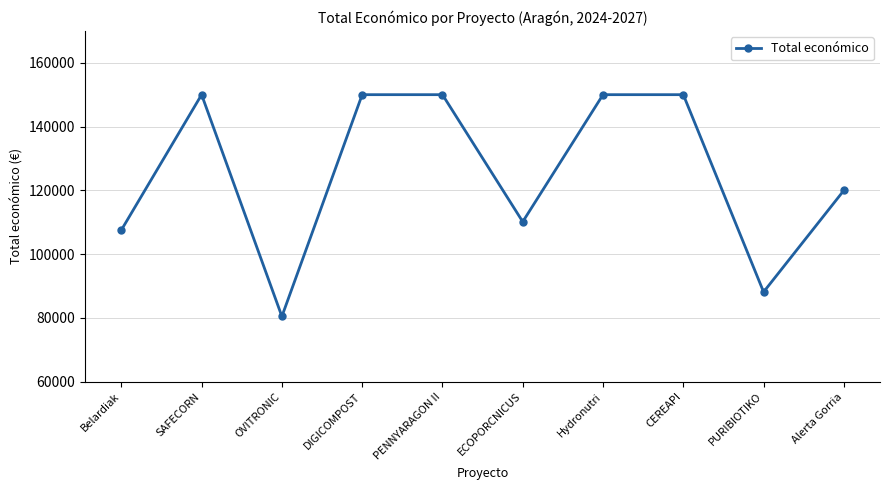

Which category has the lowest value across all series?

OVITRONIC